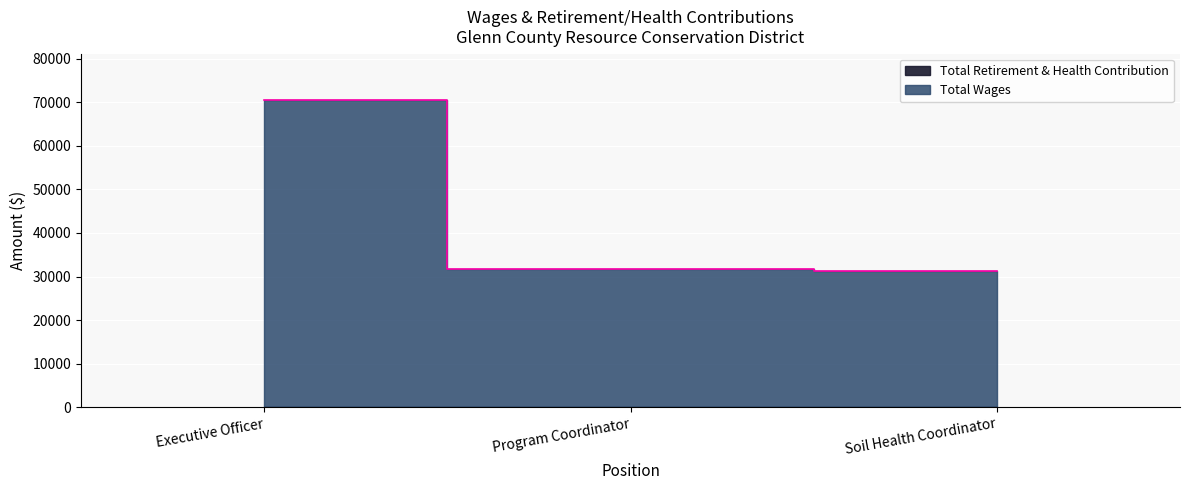

Is it true that the value at Executive Officer is 70531?

True